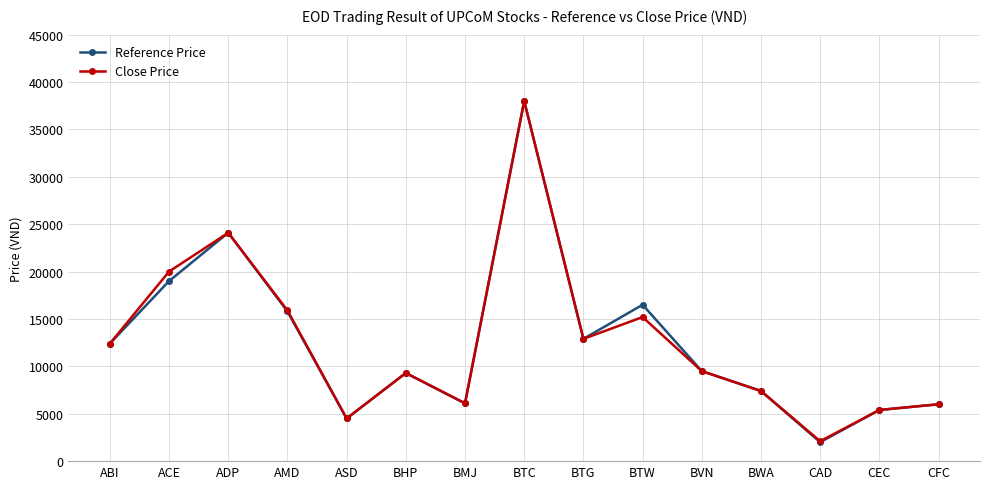

How many data points in Reference Price are less than 9500?

7